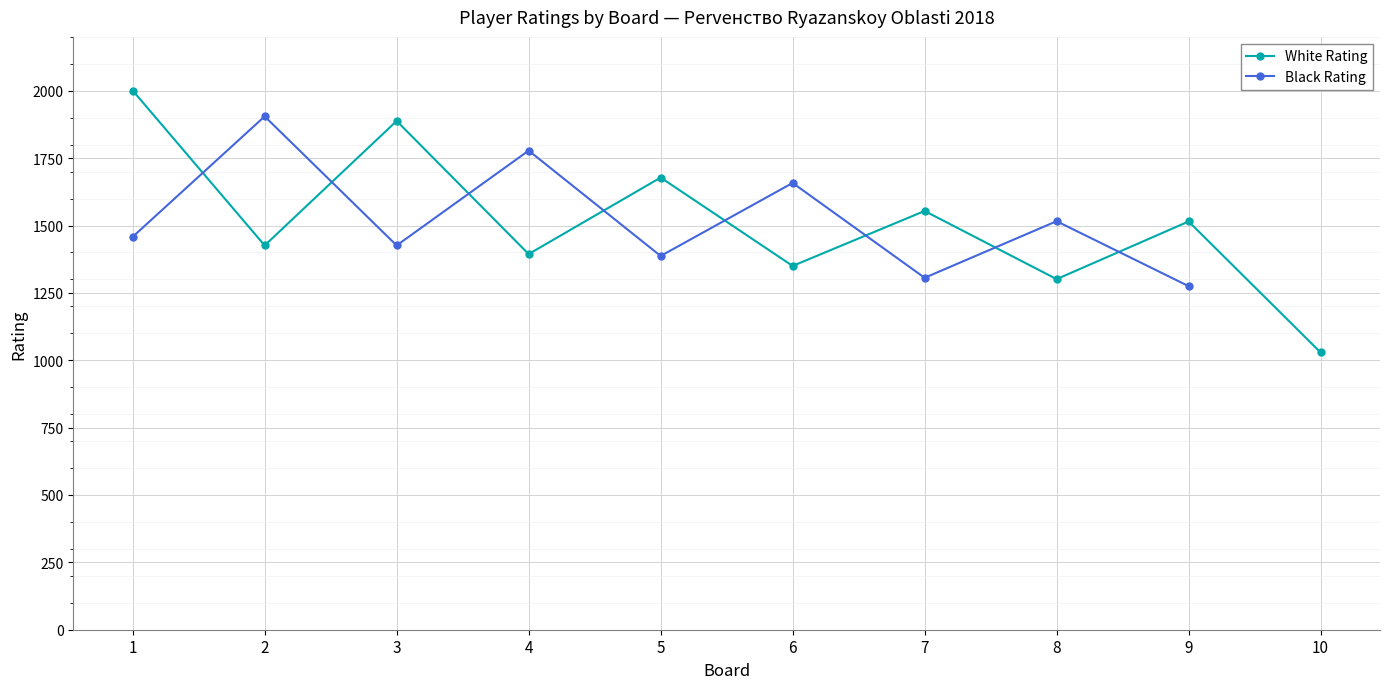

Which series has the largest total across all categories?

White Rating